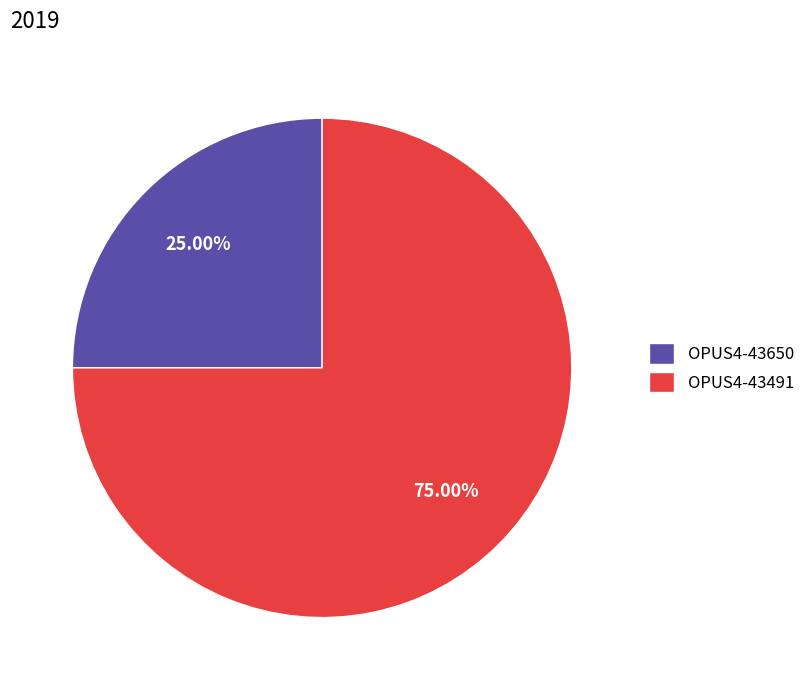

To the nearest percent, what is the combined percentage of OPUS4-43491 and OPUS4-43650?

100%